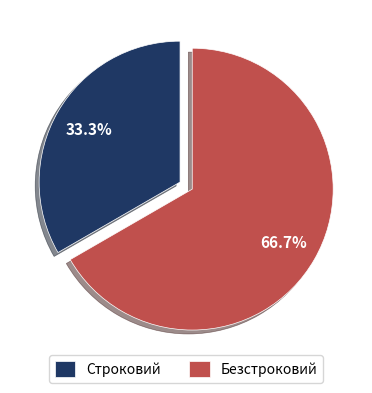

True or false: Безстроковий accounts for 60% of the total.

False